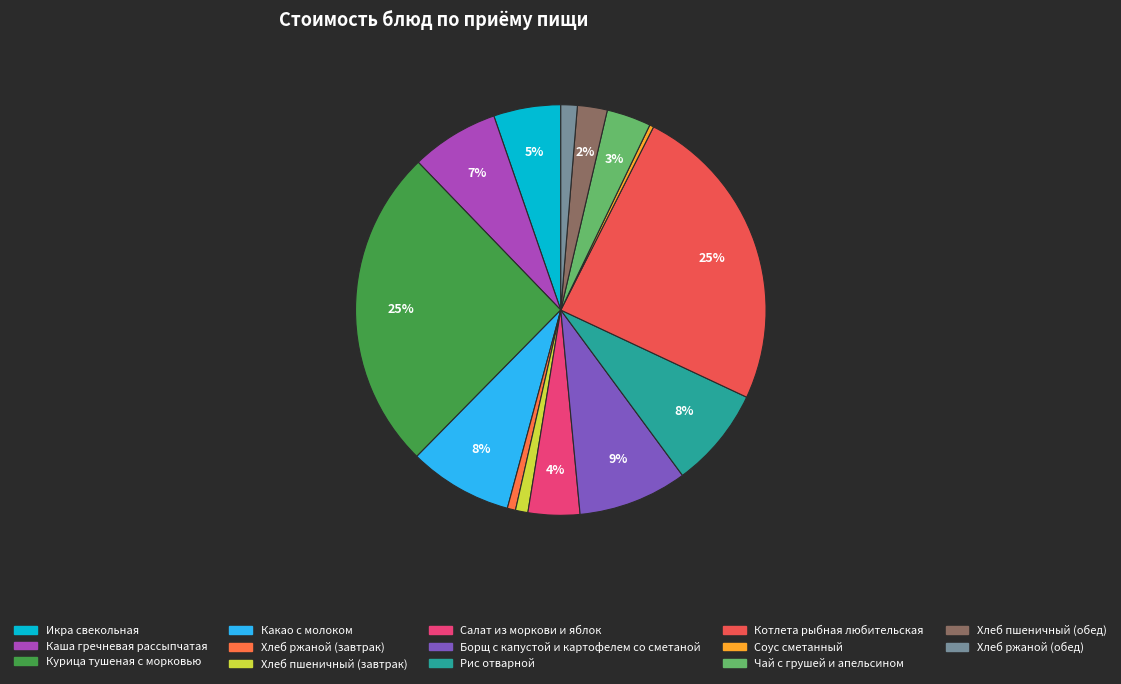

To the nearest percent, what portion does Рис отварной represent?

8%